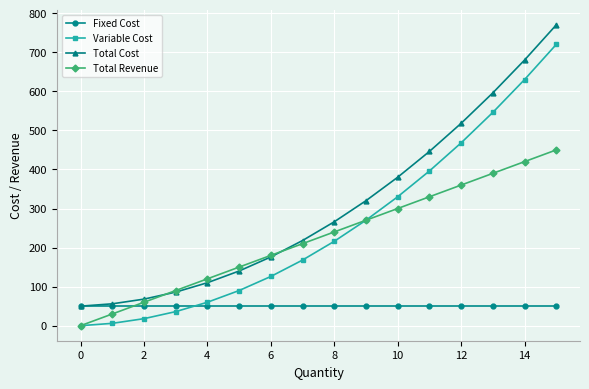

How many data points does each series have?

16